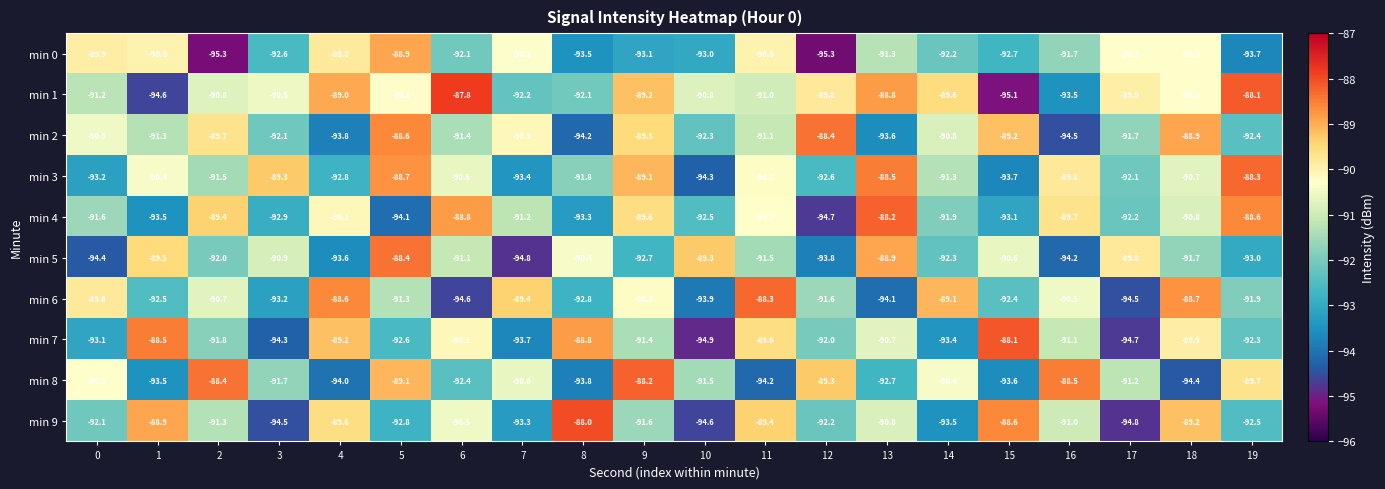

Which series has the largest total across all categories?

min 1